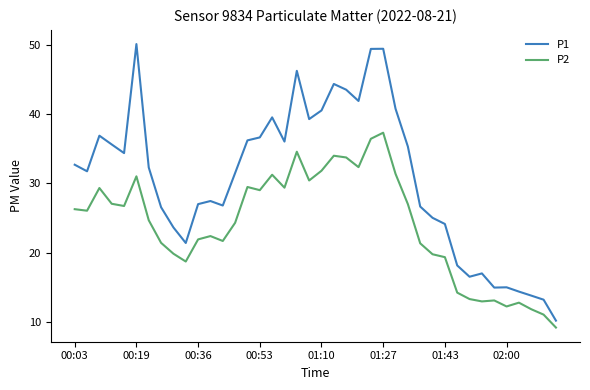

List the series in order of their overall mean, lowest first.

P2, P1